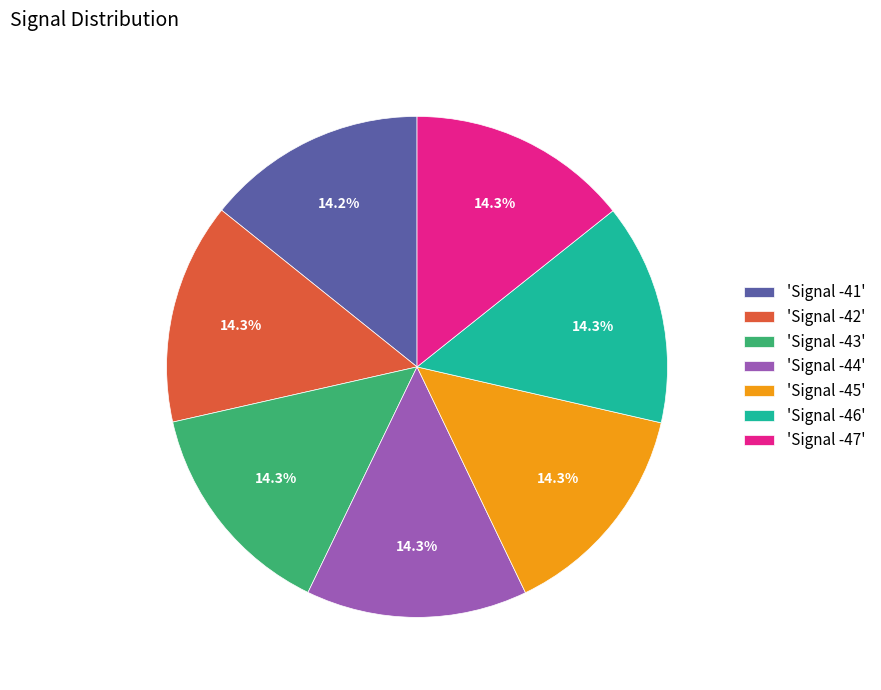

What is the ratio of the value at 'Signal -43' to the value at 'Signal -46'?

1.0